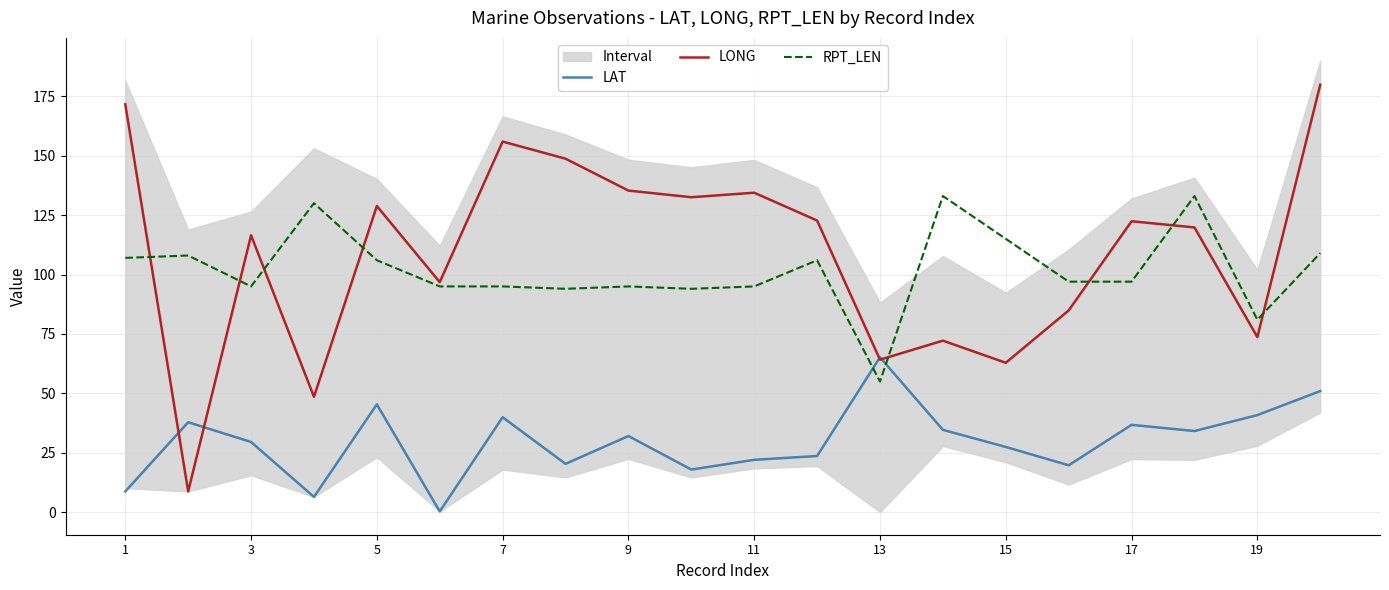

Read the LAT value at 15.

27.5